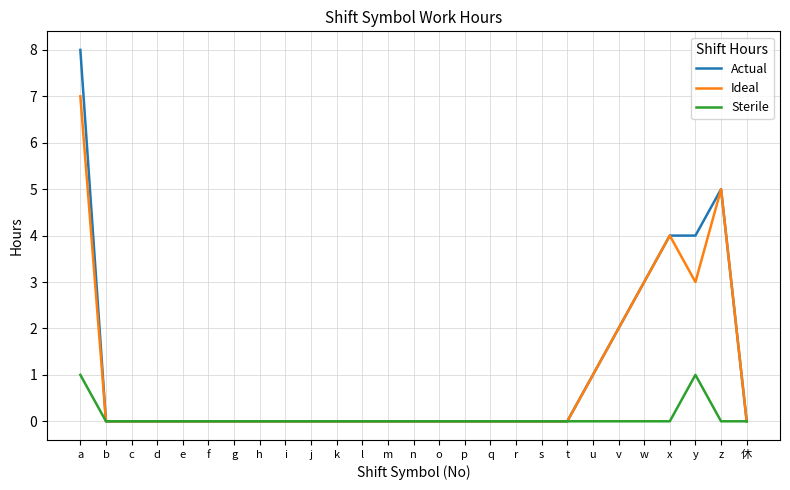

What is the spread (max minus min) of values at y?

3